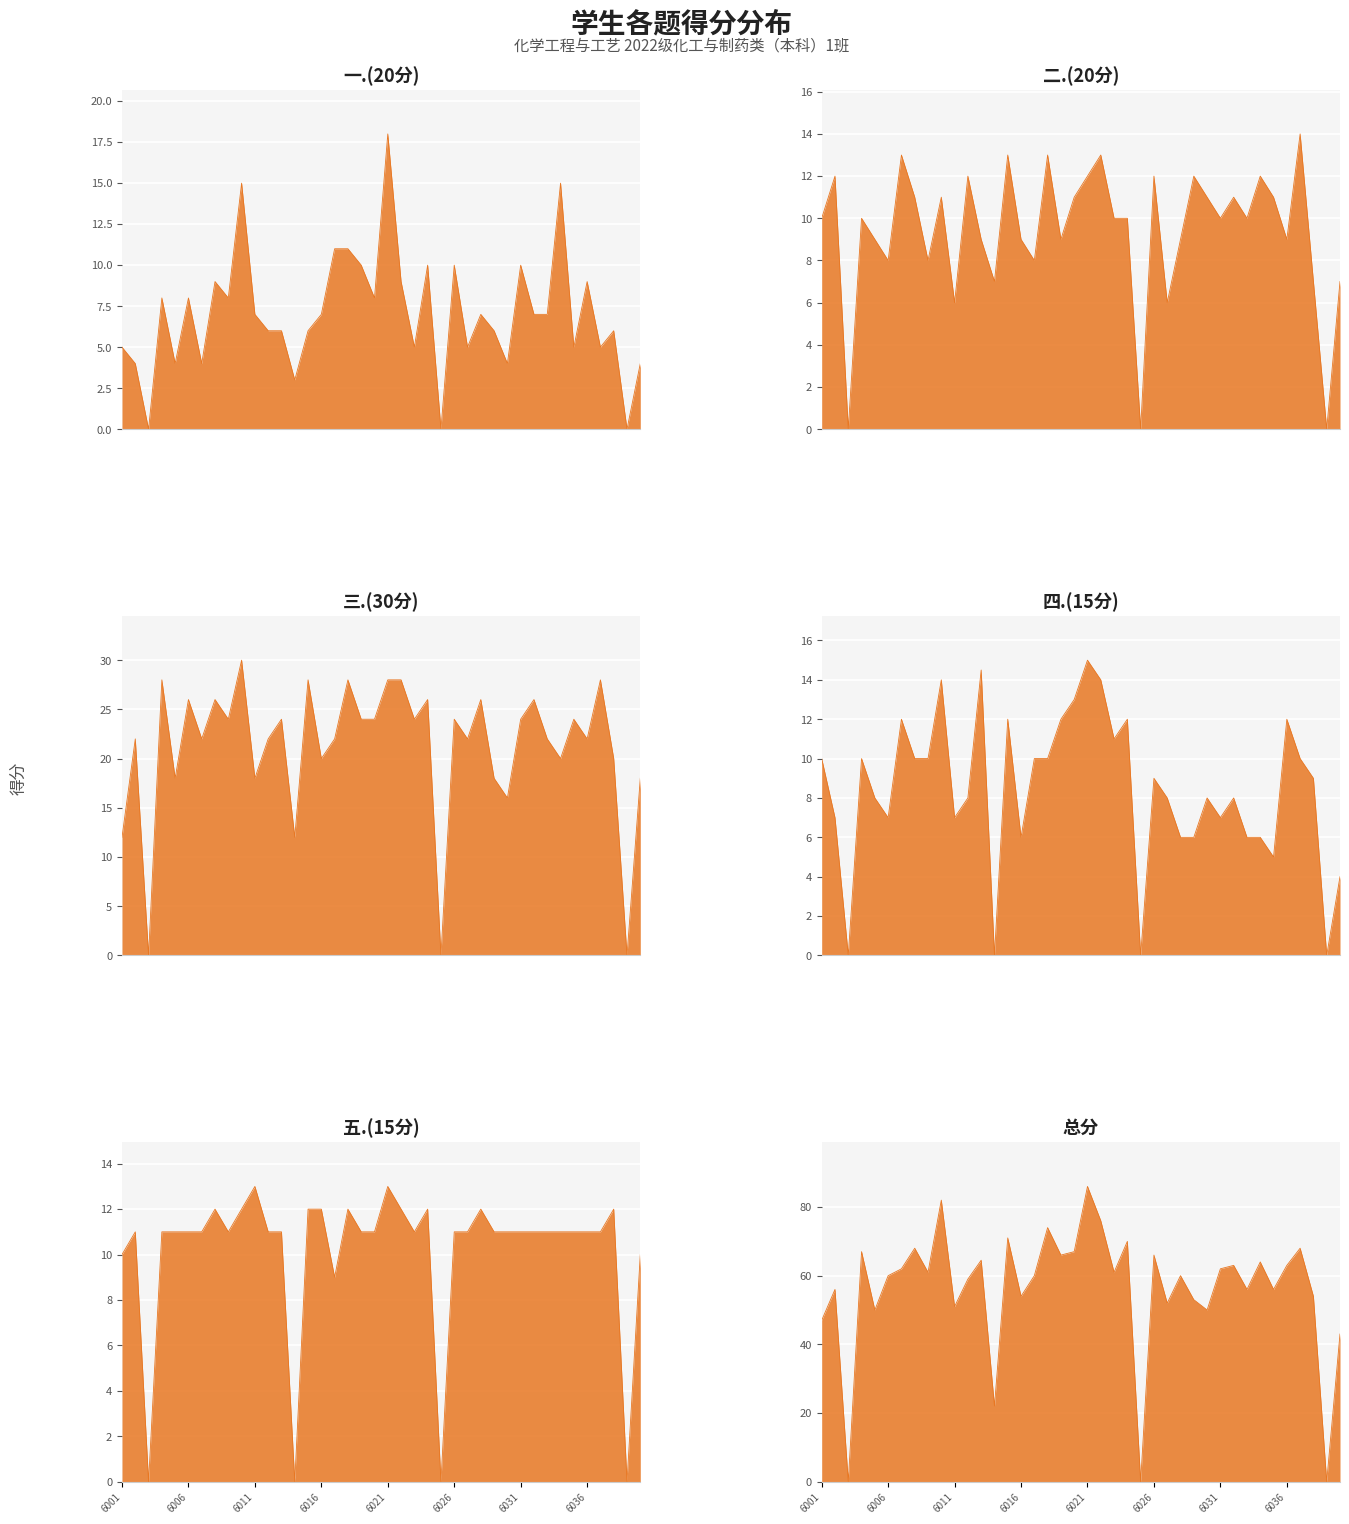

Rank the series by their maximum value, from highest to lowest.

总分, 三.(30分), 一.(20分), 四.(15分), 二.(20分), 五.(15分)